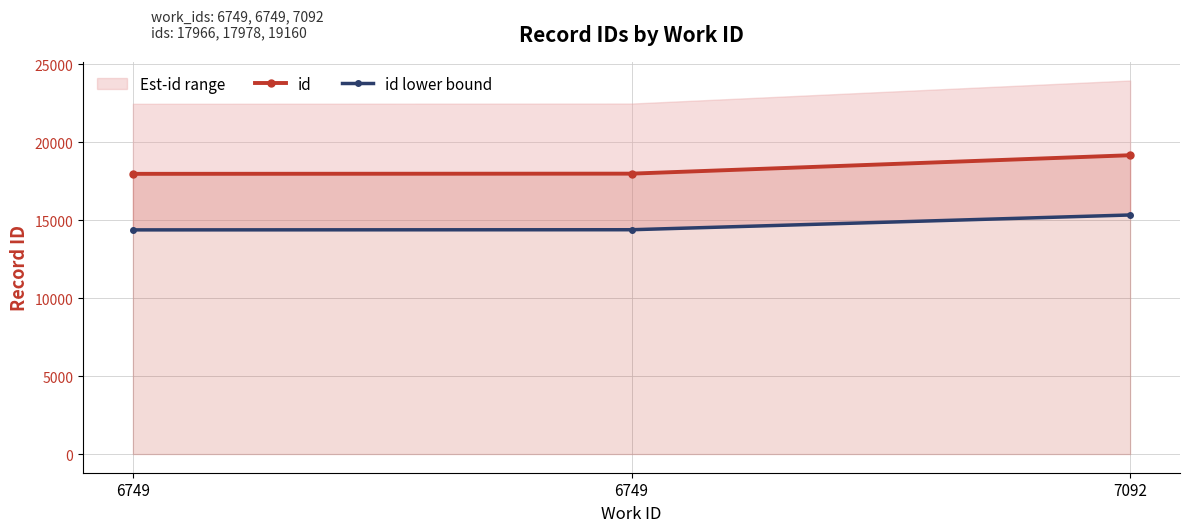

At which label is id lower bound closest to 14850?

6749